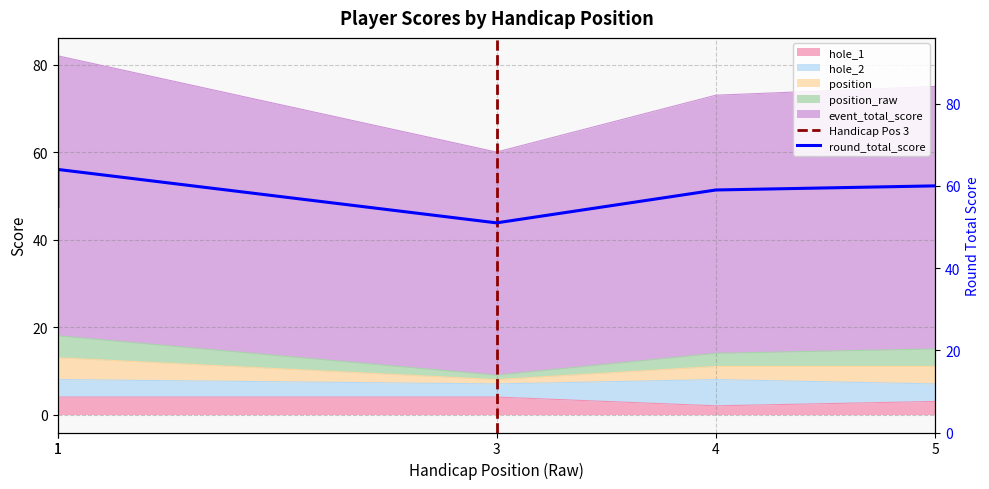

Does the chart have visible grid lines?

Yes